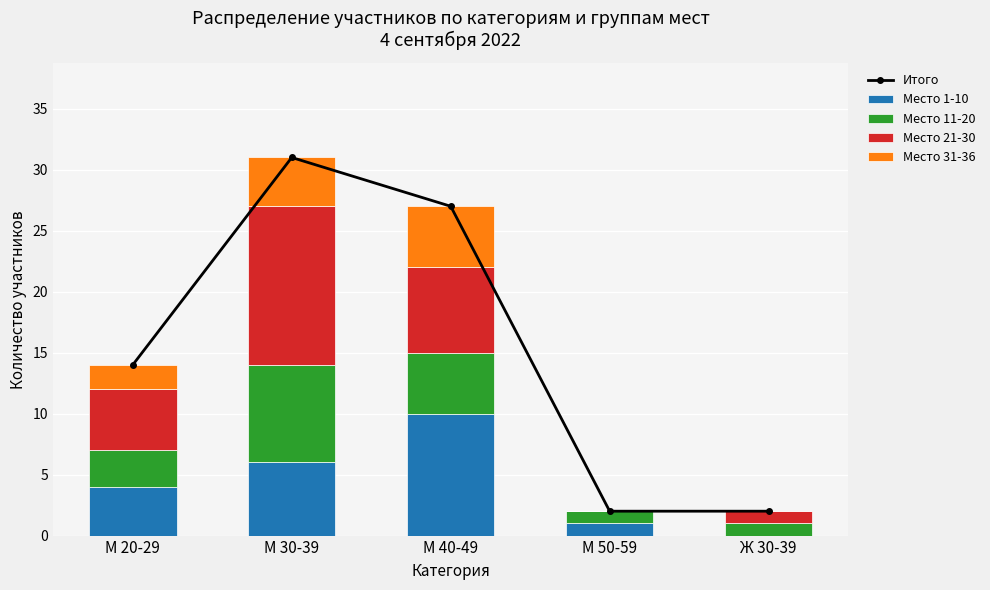

What is the difference between the Место 31-36 values at М 40-49 and Ж 30-39?

5